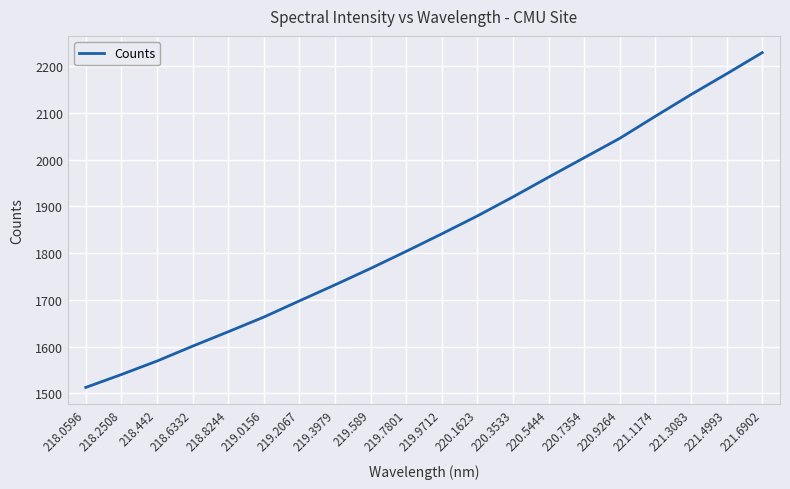

List the labels in order of value, largest first.

221.6902, 221.4993, 221.3083, 221.1174, 220.9264, 220.7354, 220.5444, 220.3533, 220.1623, 219.9712, 219.7801, 219.589, 219.3979, 219.2067, 219.0156, 218.8244, 218.6332, 218.442, 218.2508, 218.0596